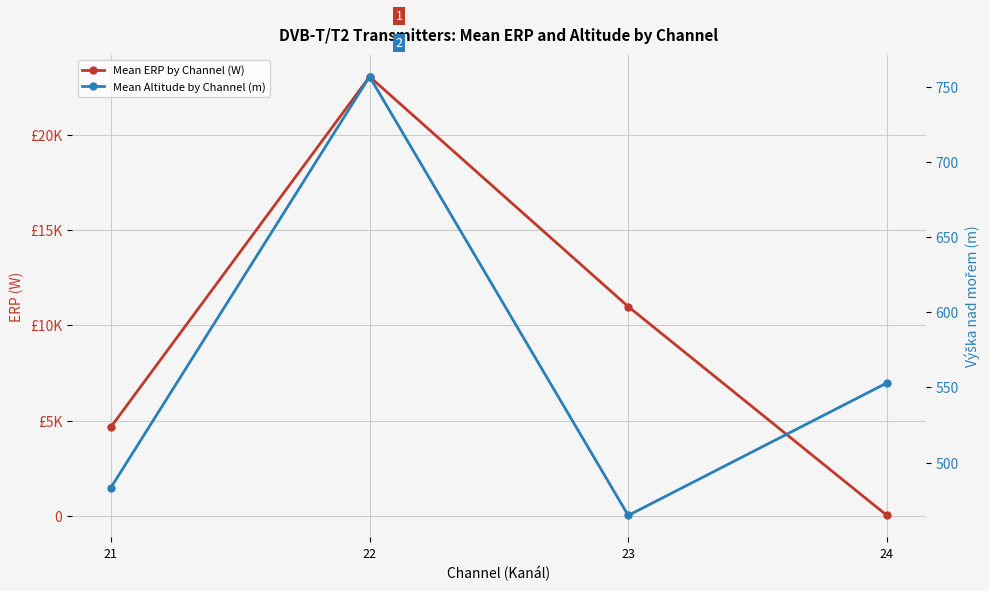

Which category has the highest value across all series?

22